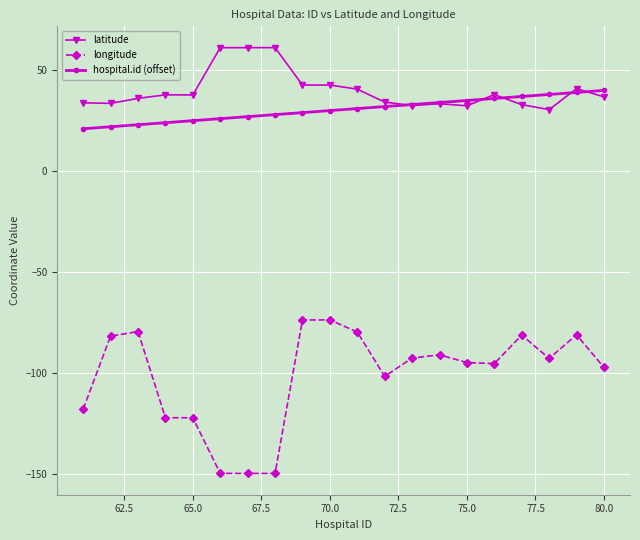

Does the chart have visible grid lines?

Yes